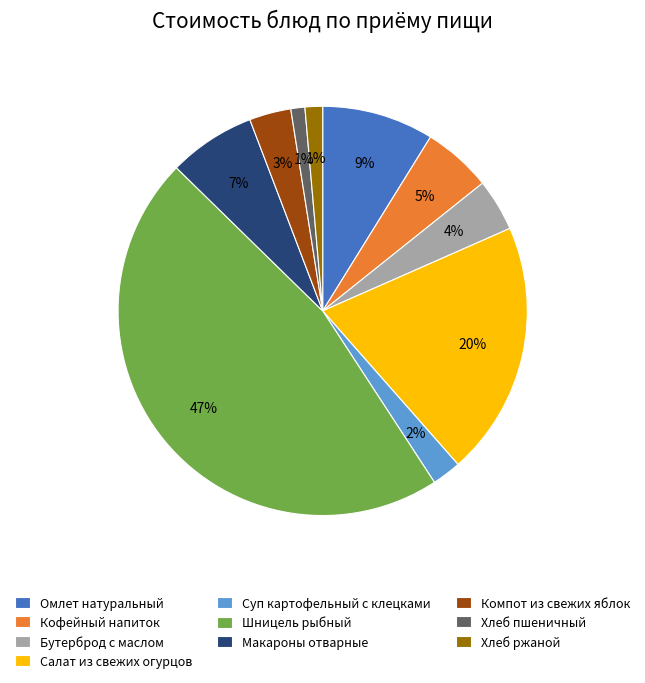

Does any single category account for the majority?

No